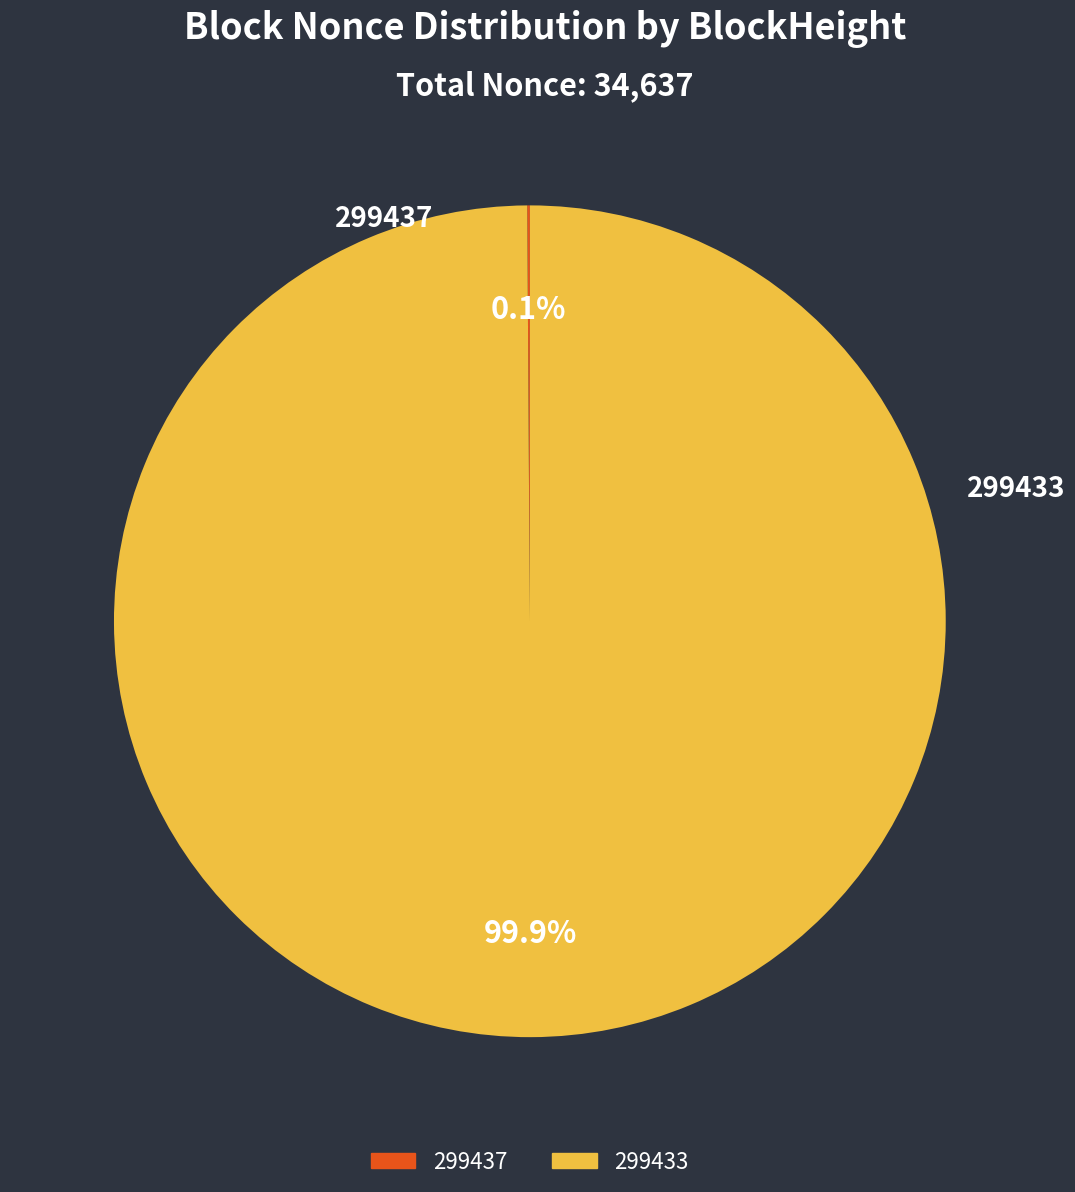

To the nearest percent, what is the difference between the largest and smallest slice percentages?

100%